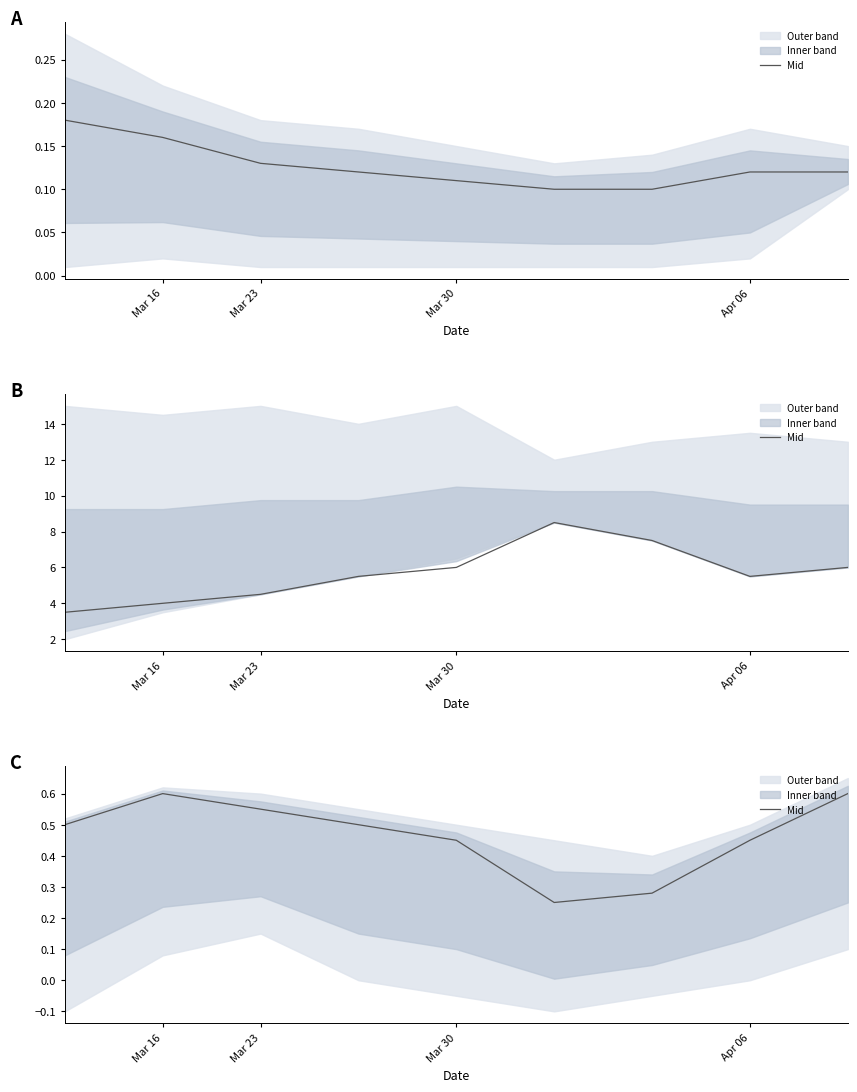

Reading left to right, what are all the values shown in this chart?

0.5	0.6	0.6	0.5	0.5	0.2	0.3	0.5	0.6